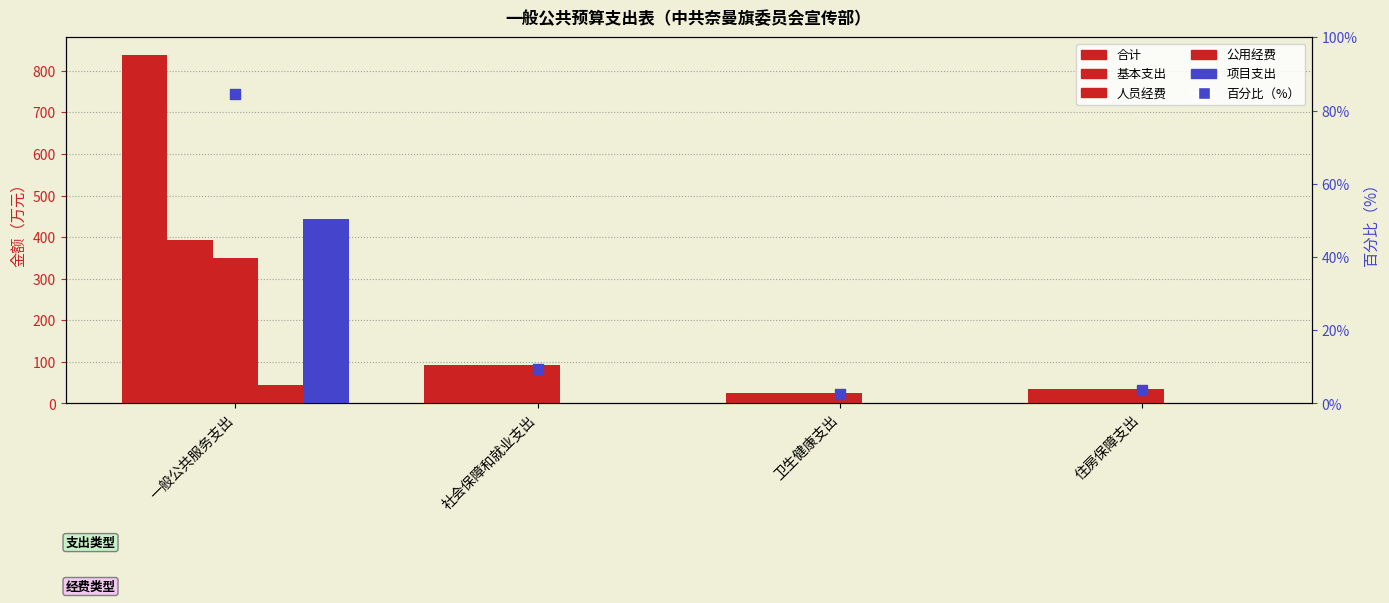

What are all the series names shown in the legend?

合计, 基本支出, 人员经费, 公用经费, 项目支出, 百分比（%）